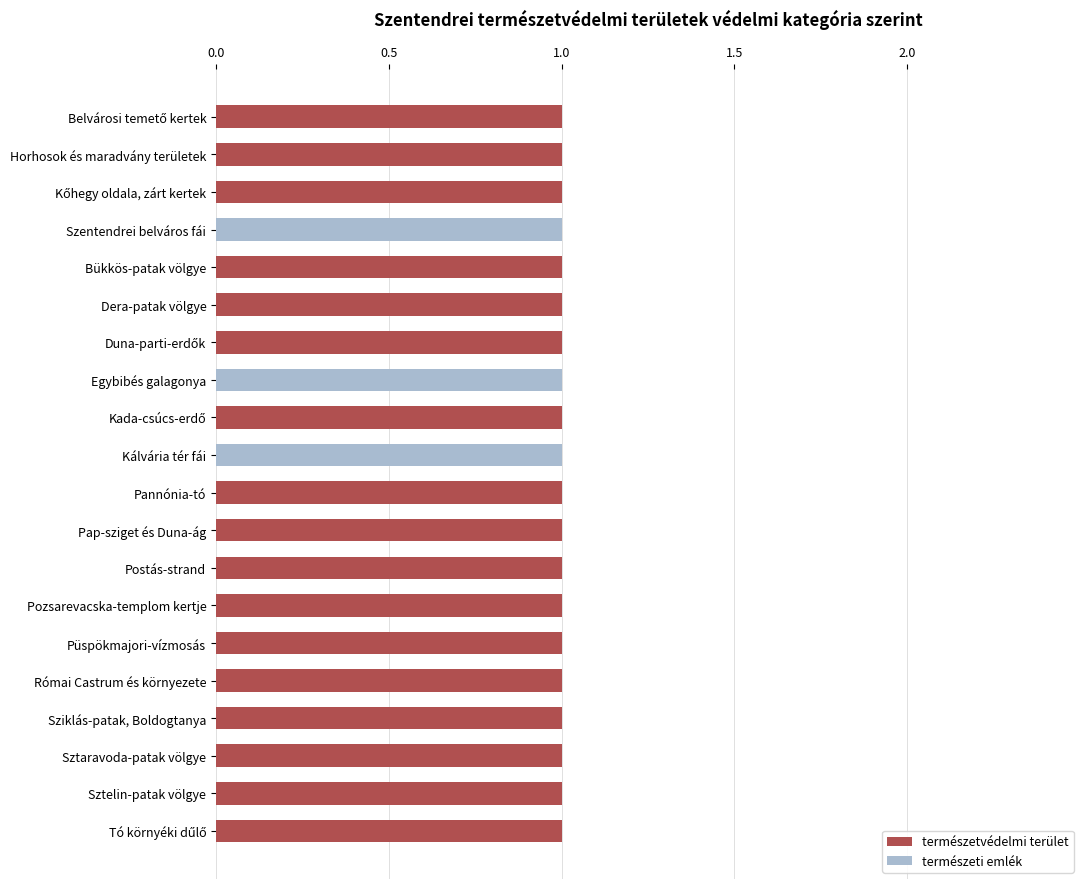

What are all the series names shown in the legend?

természetvédelmi terület, természeti emlék